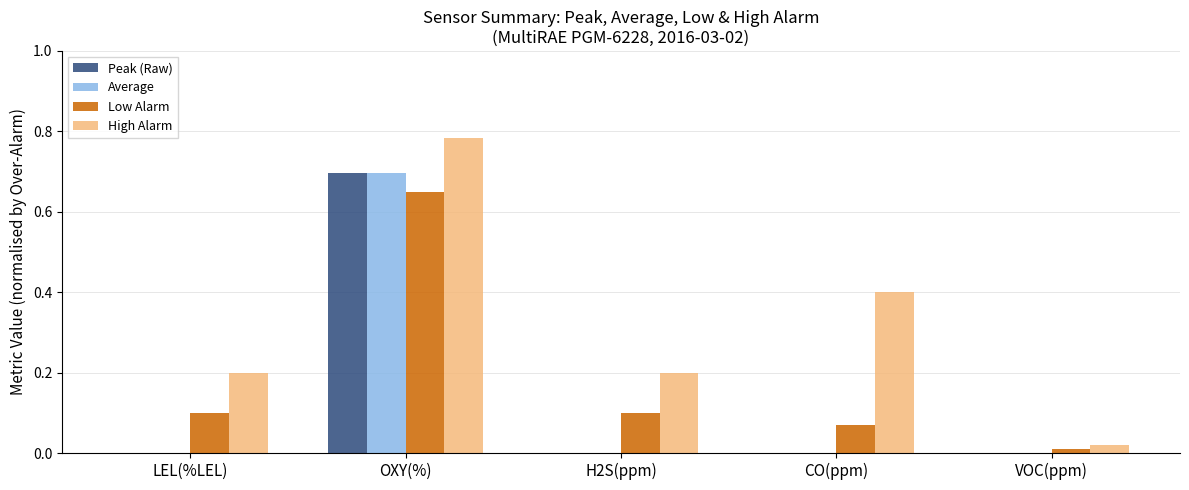

Which series has the widest spread of values?

High Alarm